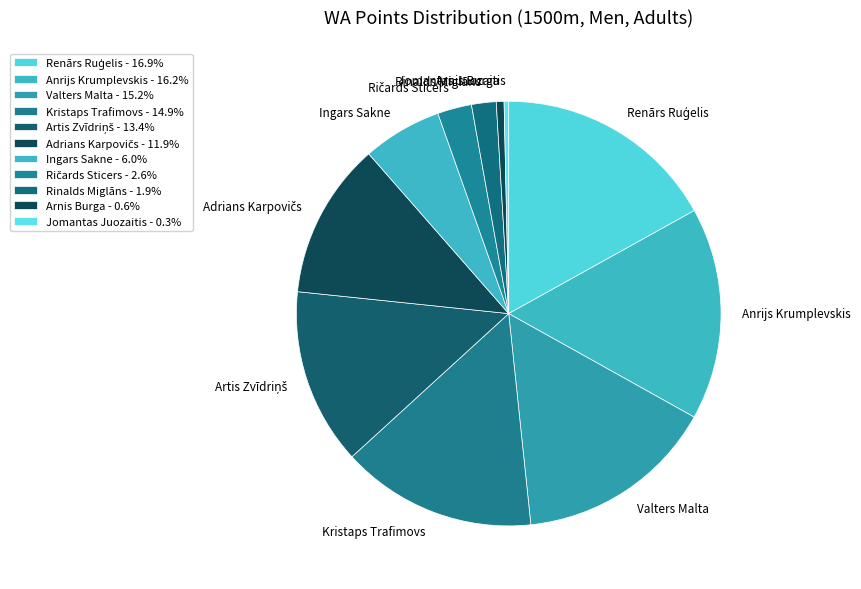

Is there any slice that represents more than half of the pie?

No